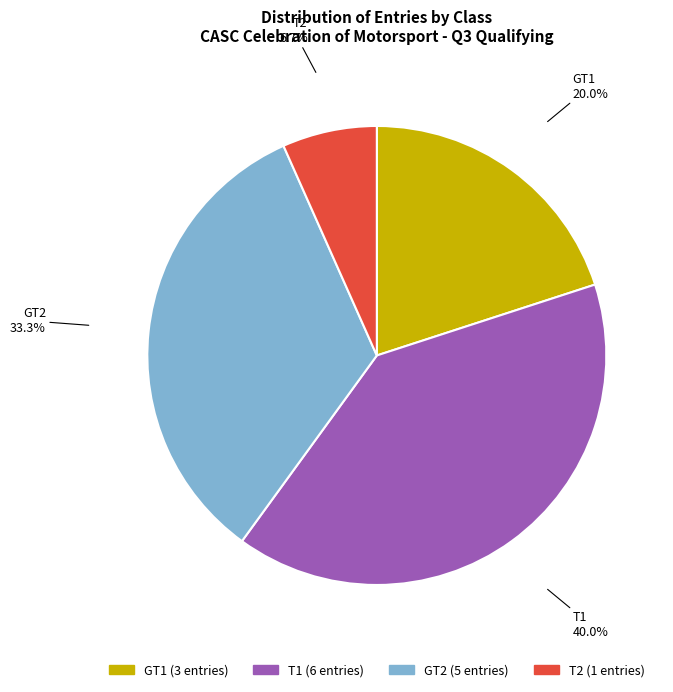

To the nearest percent, what is the average slice percentage?

25%